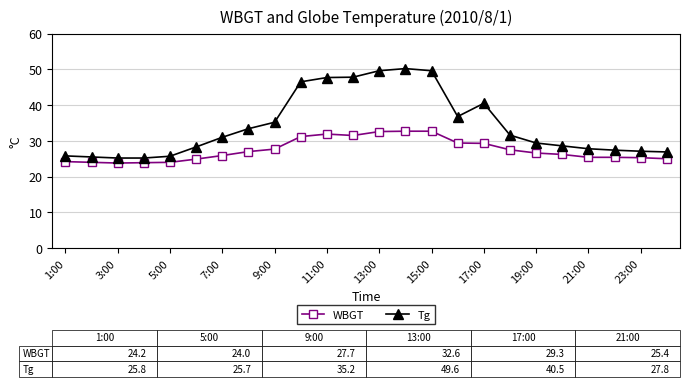

True or false: WBGT and Tg intersect in this chart.

False